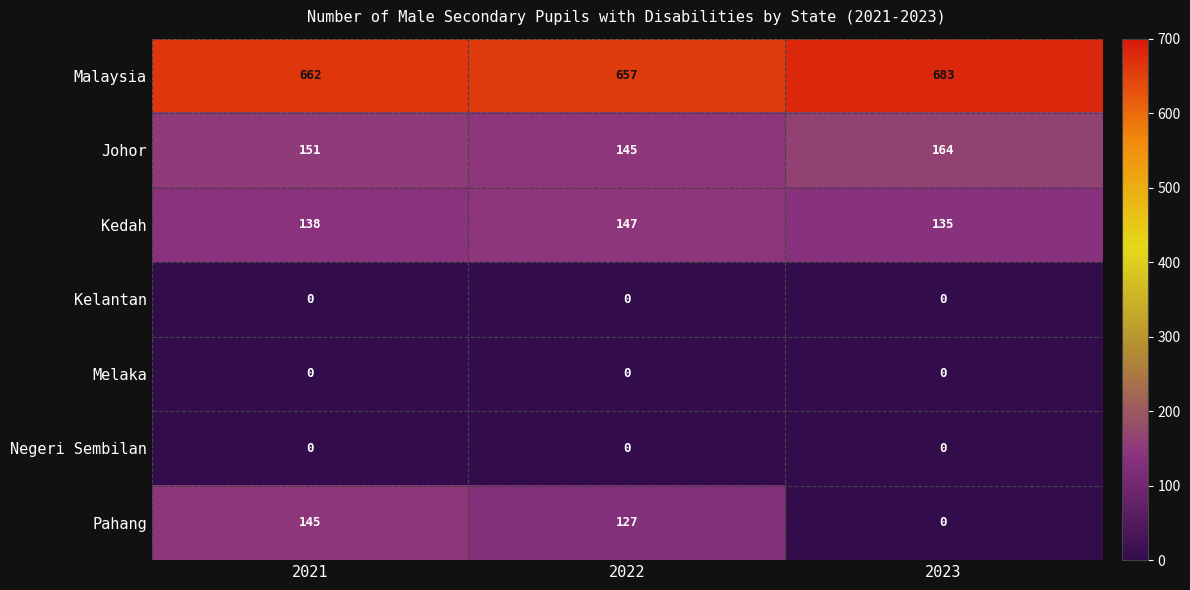

Reading left to right, what are all the values shown in this chart?

Malaysia: 2021=662	2022=657	2023=683
Johor: 2021=151	2022=145	2023=164
Kedah: 2021=138	2022=147	2023=135
Kelantan: 2021=0	2022=0	2023=0
Melaka: 2021=0	2022=0	2023=0
Negeri Sembilan: 2021=0	2022=0	2023=0
Pahang: 2021=145	2022=127	2023=0